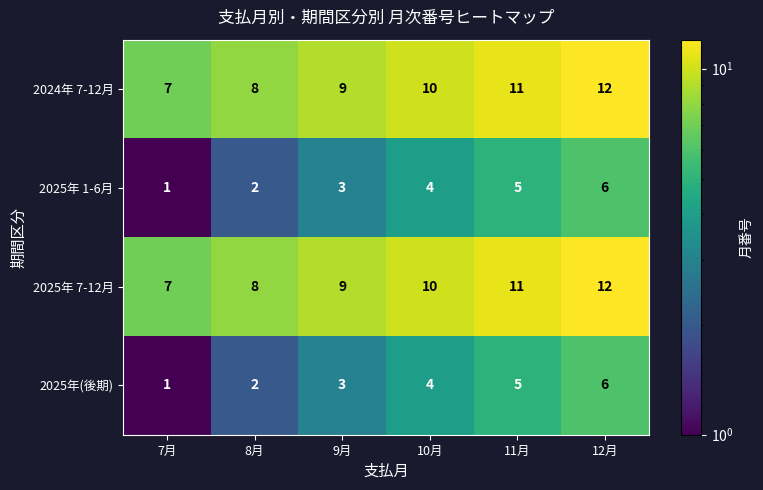

True or false: 2025年 7-12月 has a value of 9 at 9月.

True